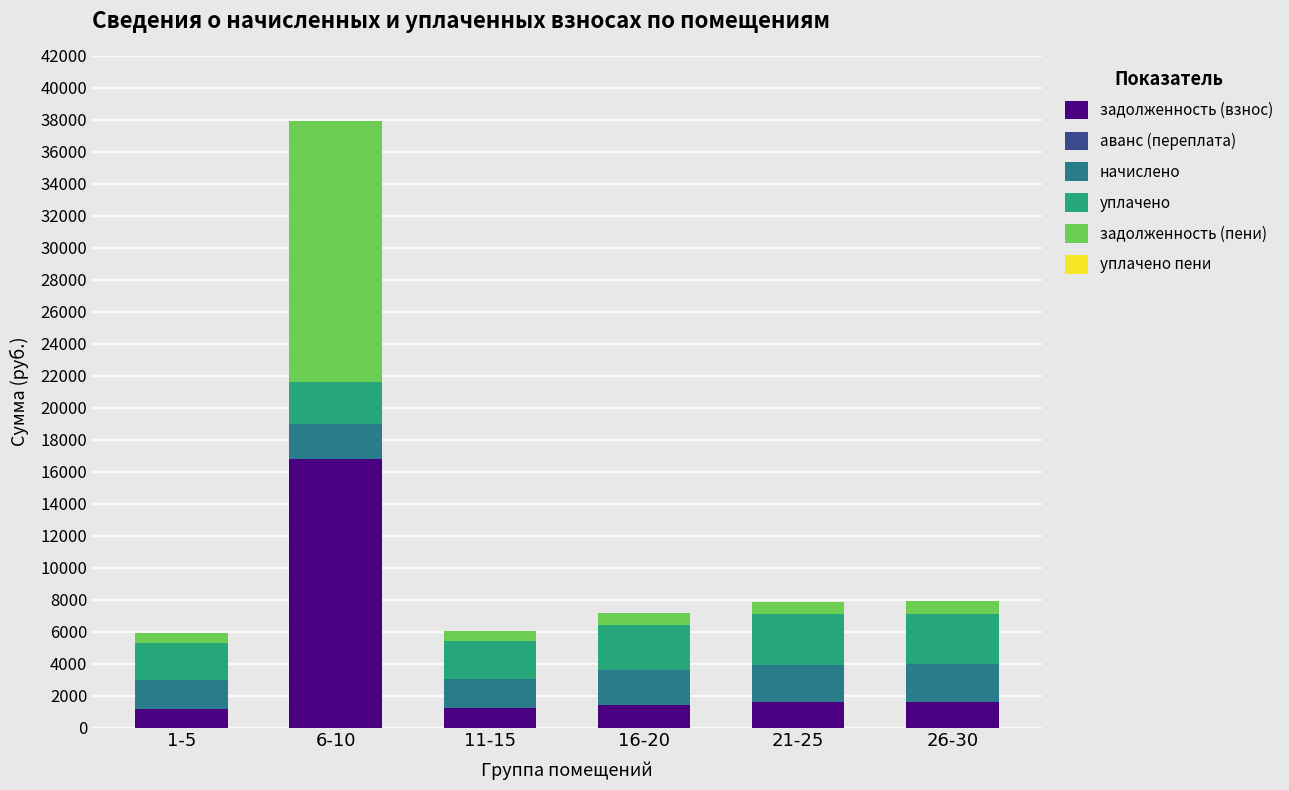

What is the total value across all series at 6-10?

37917.1